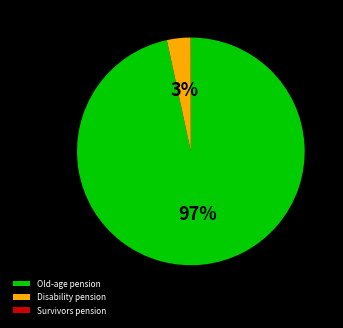

Which has a higher value, Old-age pension or Disability pension?

Old-age pension